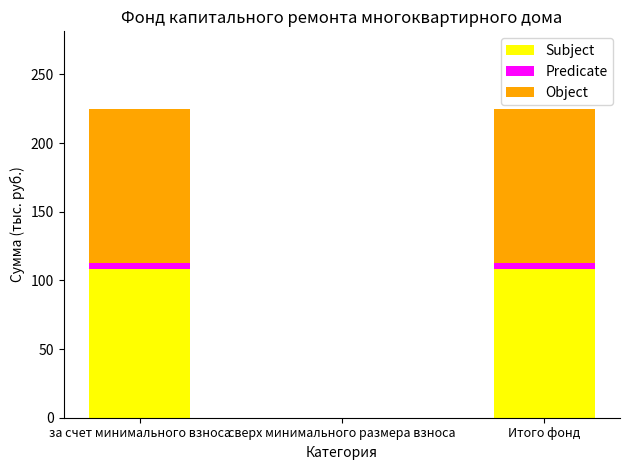

Is it true that Subject equals 0.0 at сверх минимального размера взноса?

True